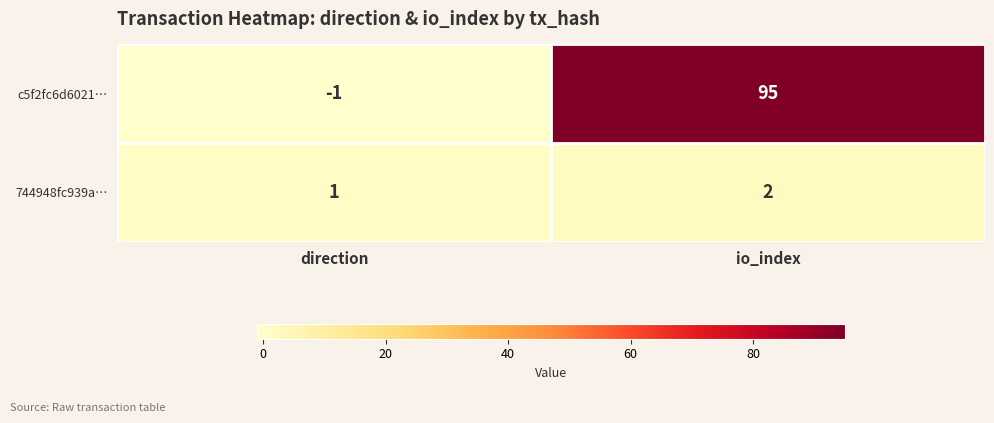

What is the difference between the maximum and minimum values in the c5f2fc6d6021… series?

96